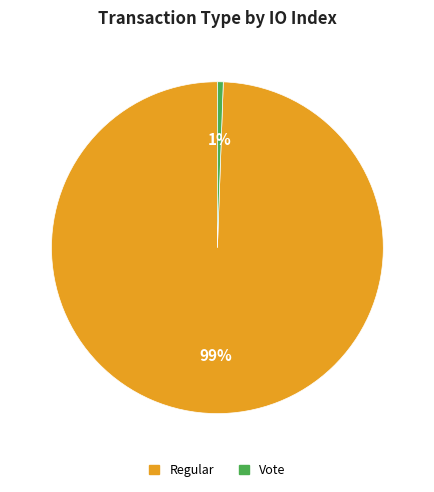

The Vote slice represents 14% of the pie. True or false?

False